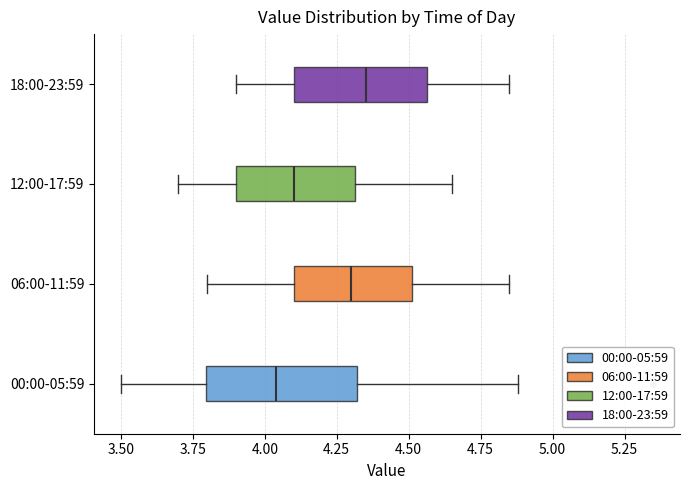

Reading bottom to top, transcribe this box plot: for each box, give where its median line is, the range the box spans, and where its two whiskers end, as read against the x-axis. The values are not printed on the chart, so give them approximately, as read against the axis.

00:00-05:59: median 4.05, box 3.80 to 4.30, whiskers 3.50 to 4.90
06:00-11:59: median 4.30, box 4.10 to 4.50, whiskers 3.80 to 4.85
12:00-17:59: median 4.10, box 3.90 to 4.30, whiskers 3.70 to 4.65
18:00-23:59: median 4.35, box 4.10 to 4.55, whiskers 3.90 to 4.85